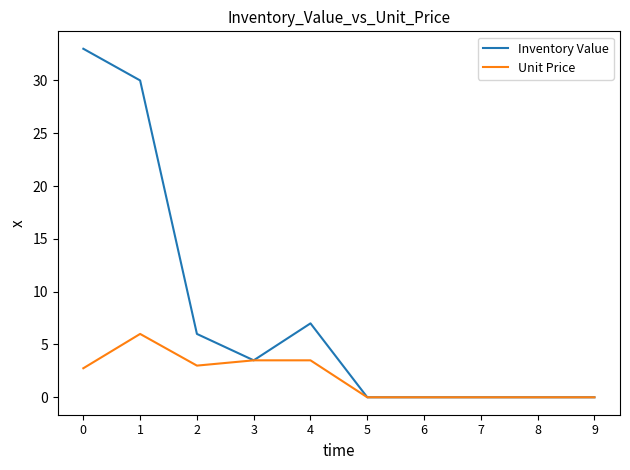

True or false: Inventory Value has a value of 0.0 at 5.

True